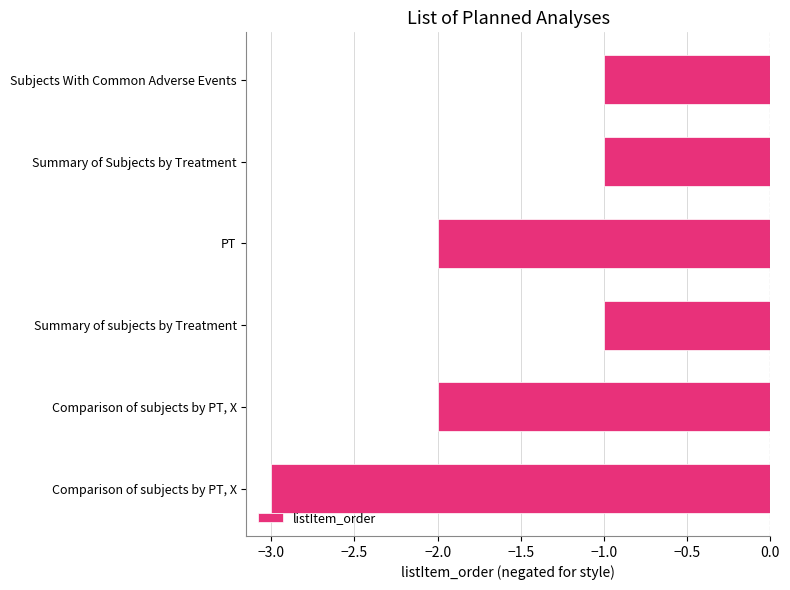

Where is the data nearest to the value -2?

PT